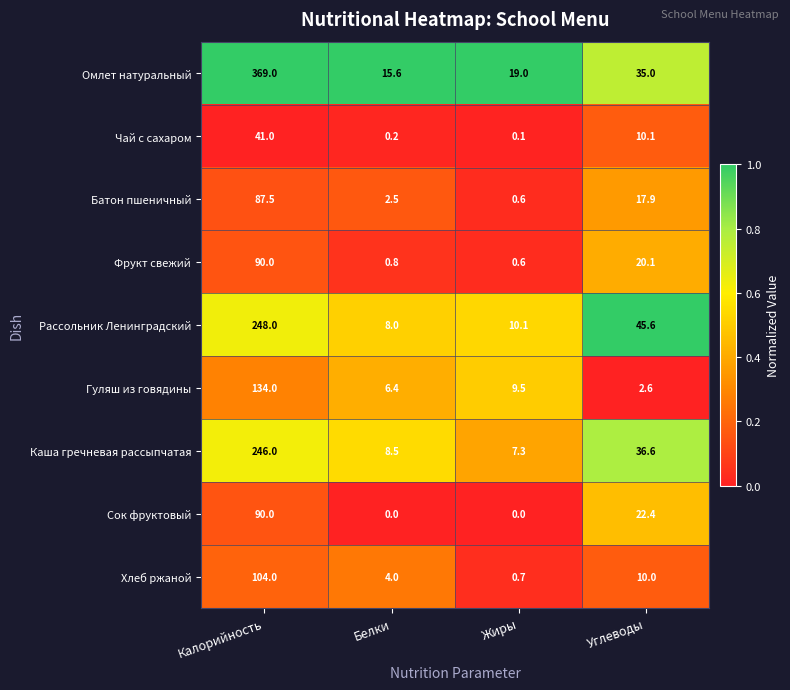

Is it true that Рассольник Ленинградский equals 375.5 at Калорийность?

False